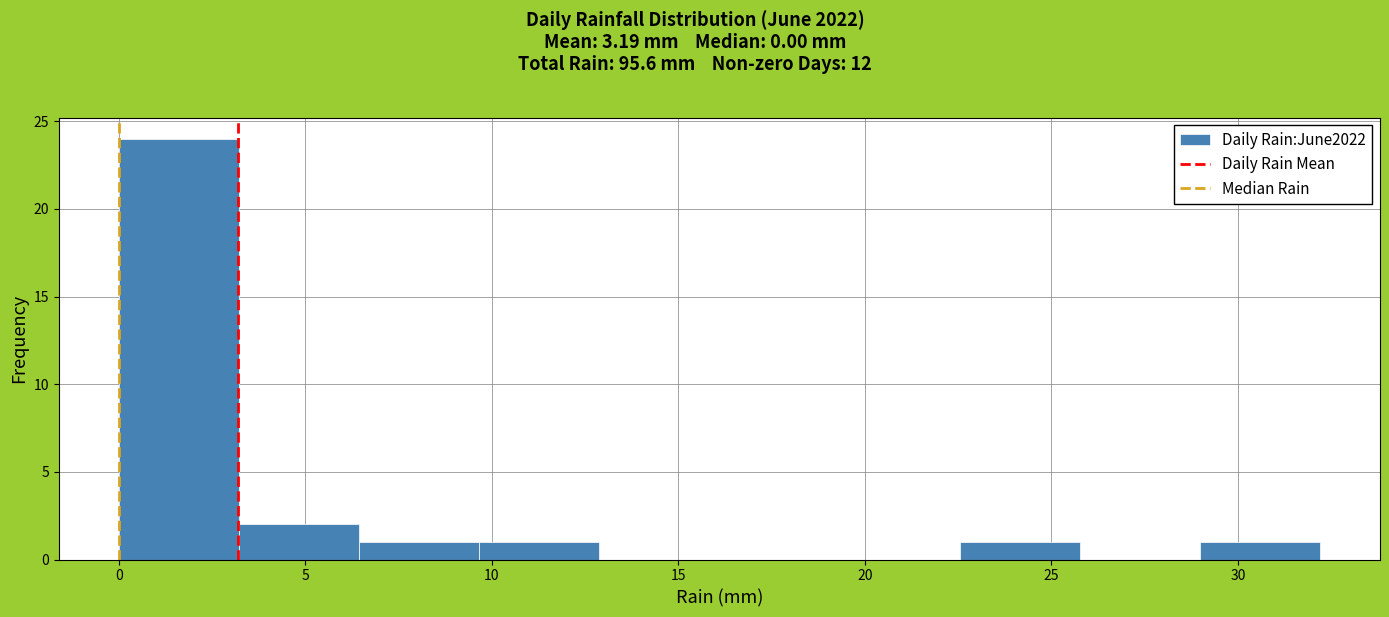

Reading left to right, list every bar in this chart as the range it spans on the x-axis followed by its height. Neither the bar edges nor the heights are printed on the chart, so give them approximately, as read against the axes.

0.0 to 3.0: 24
3.0 to 6.5: 2
6.5 to 9.5: 1
9.5 to 13.0: 1
13.0 to 16.0: 0
16.0 to 19.5: 0
19.5 to 22.5: 0
22.5 to 26.0: 1
26.0 to 29.0: 0
29.0 to 32.0: 1